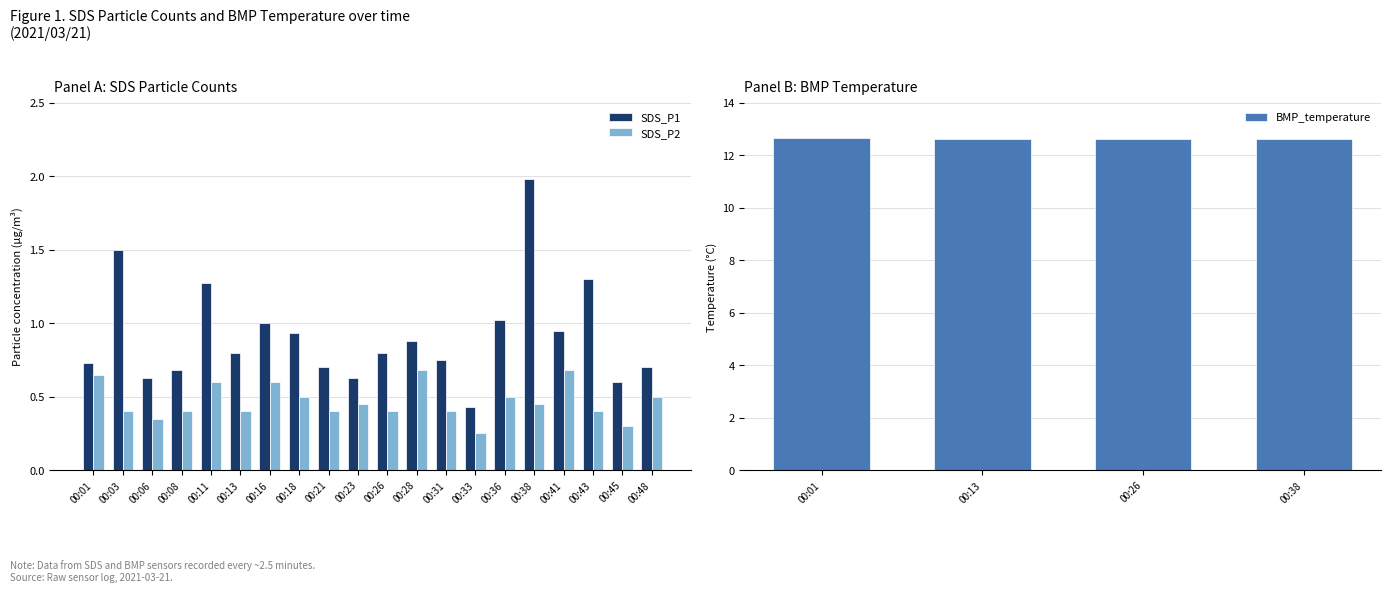

Between 00:11 and 00:33, which series saw the biggest shift?

SDS_P1